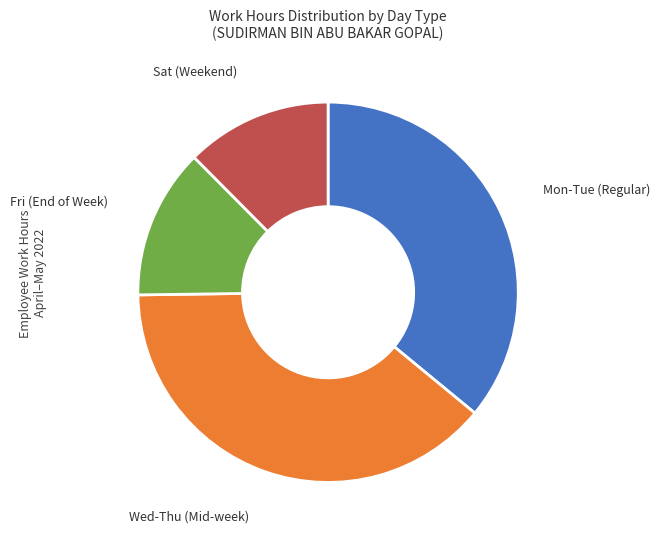

Is there any slice that represents more than half of the pie?

No